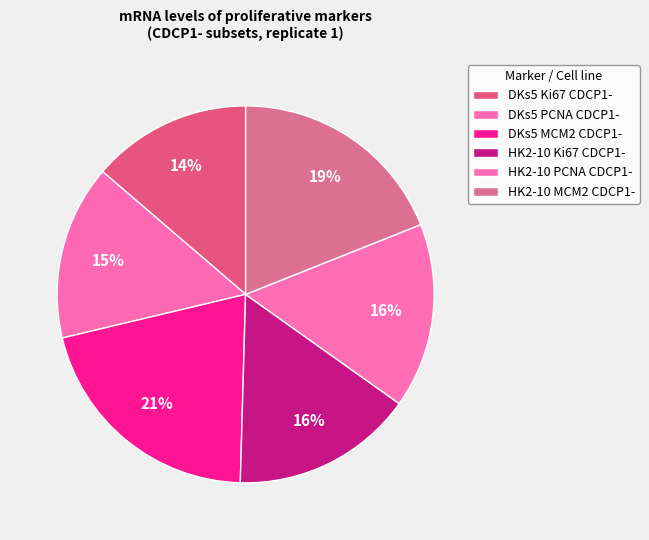

How many slices are in this pie chart?

6